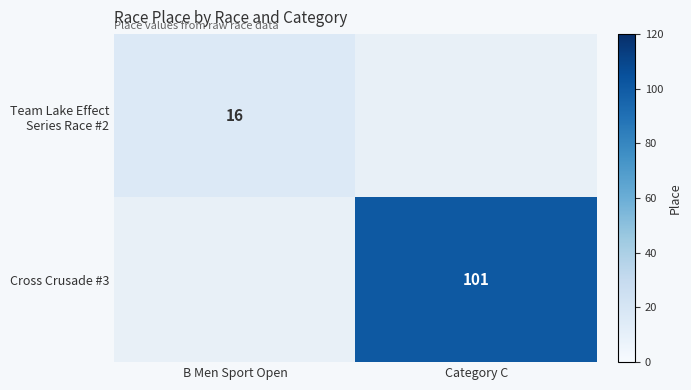

The value of Cross Crusade #3 at Category C is 101. True or false?

True